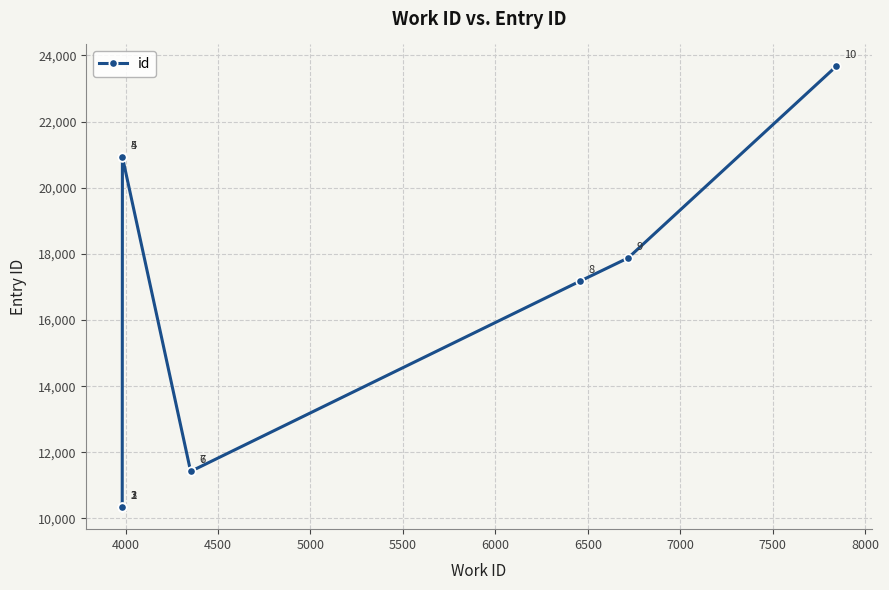

True or false: the data has more than 0 interior local peaks.

True